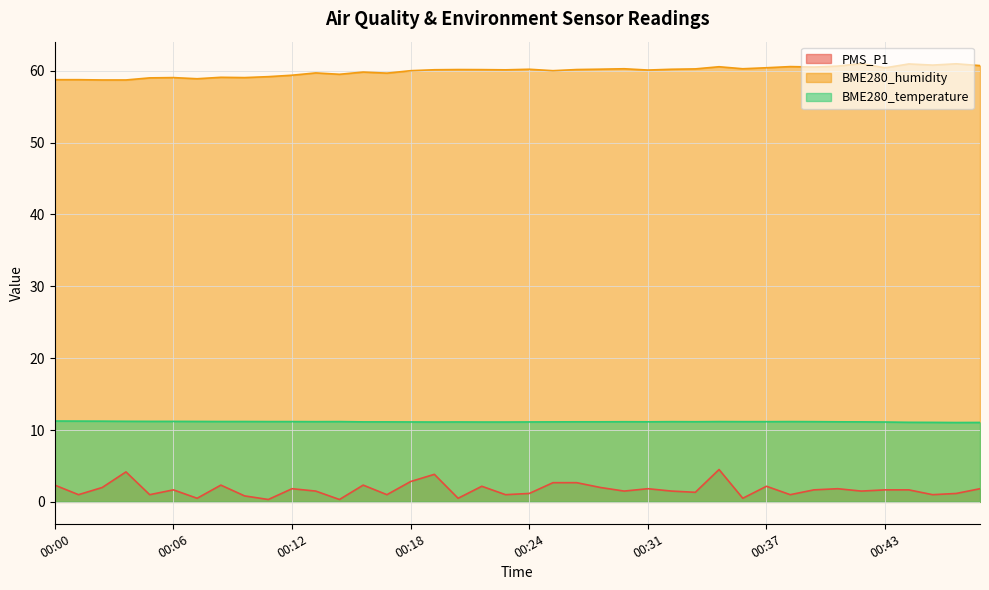

What is the maximum value shown in the chart?

61.0